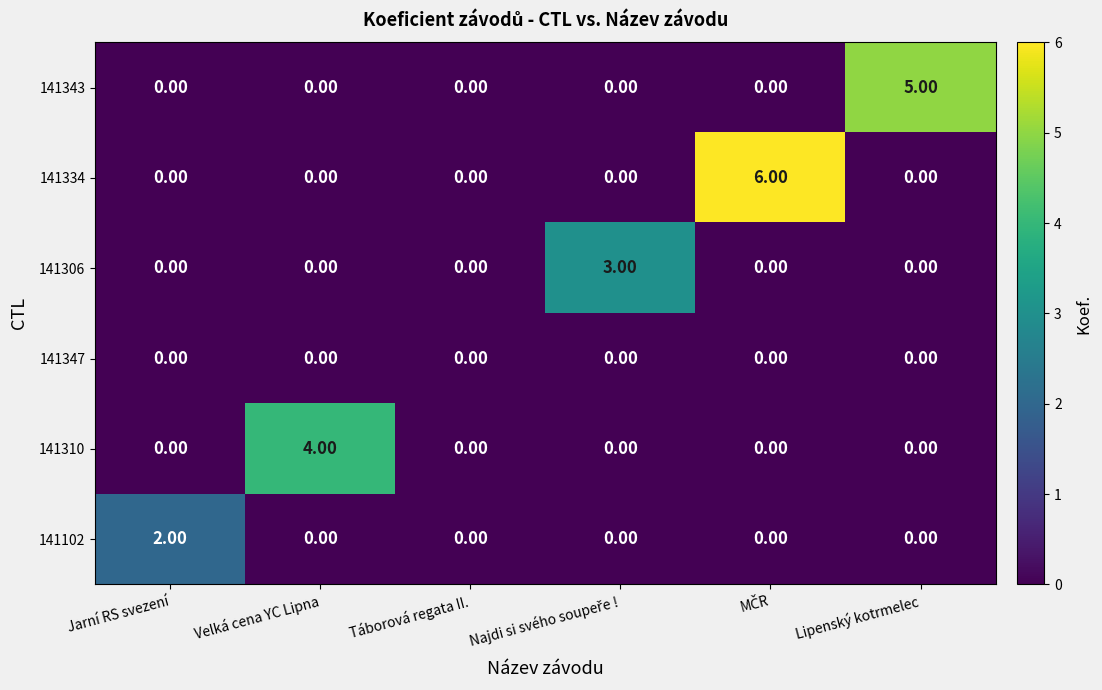

Between Táborová regata II. and Lipenský kotrmelec, which series saw the biggest shift?

141343